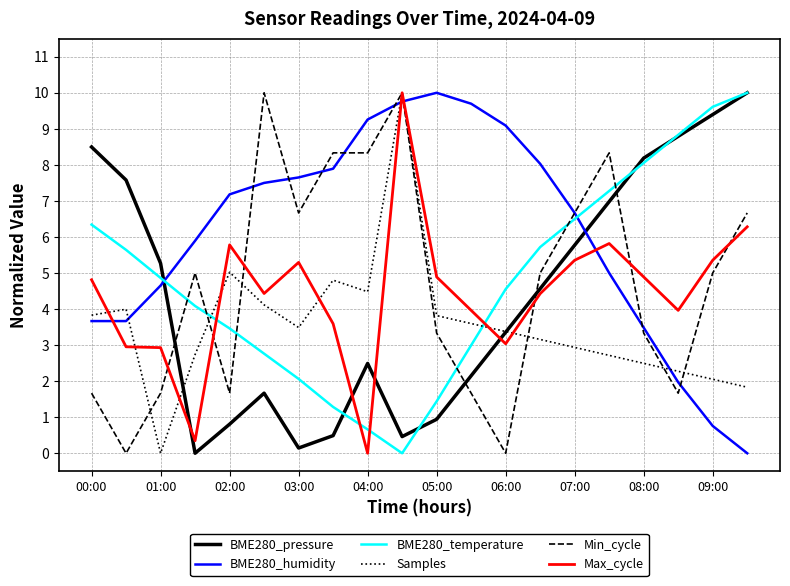

After their last crossing, which series has the higher values: BME280_humidity or Samples?

Samples